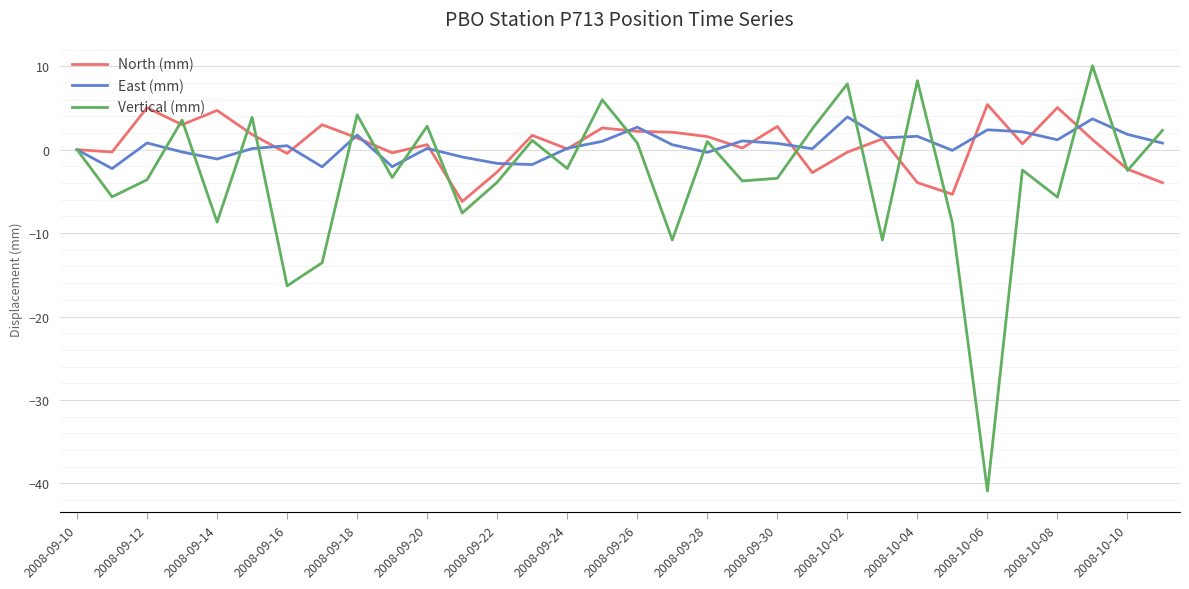

True or false: Vertical (mm) has more than 0 points higher than both neighbors.

True